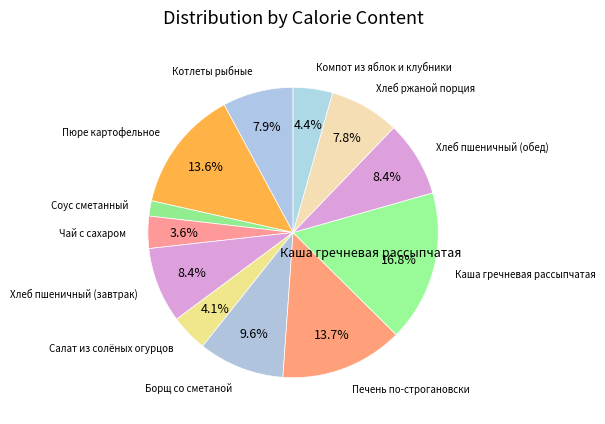

Is there any slice that represents more than half of the pie?

No